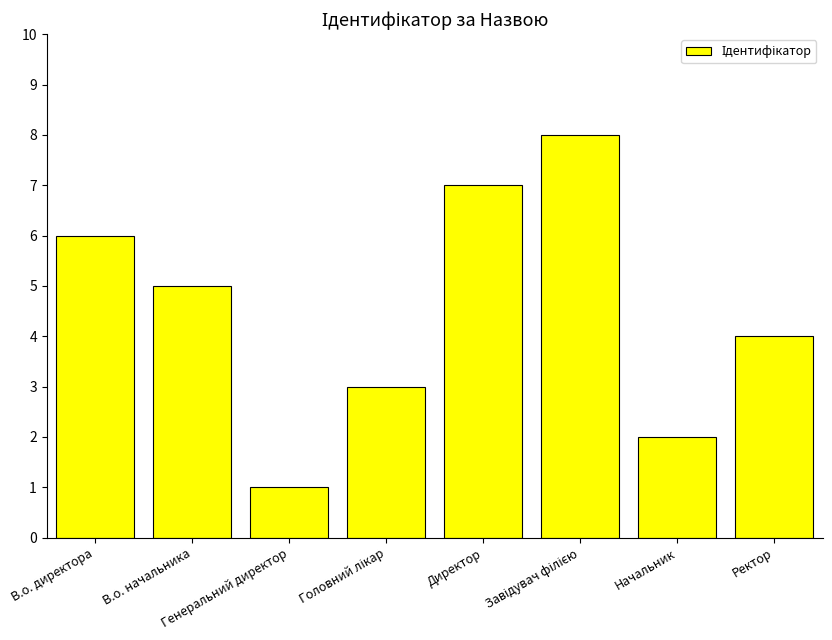

Reading left to right, what are all the values shown in this chart?

6	5	1	3	7	8	2	4